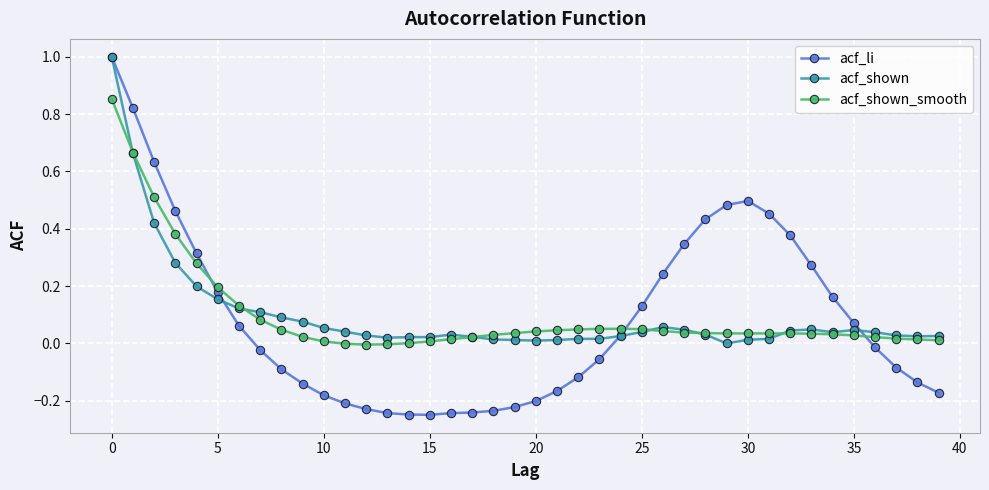

Which series has the largest range (max minus min)?

acf_li